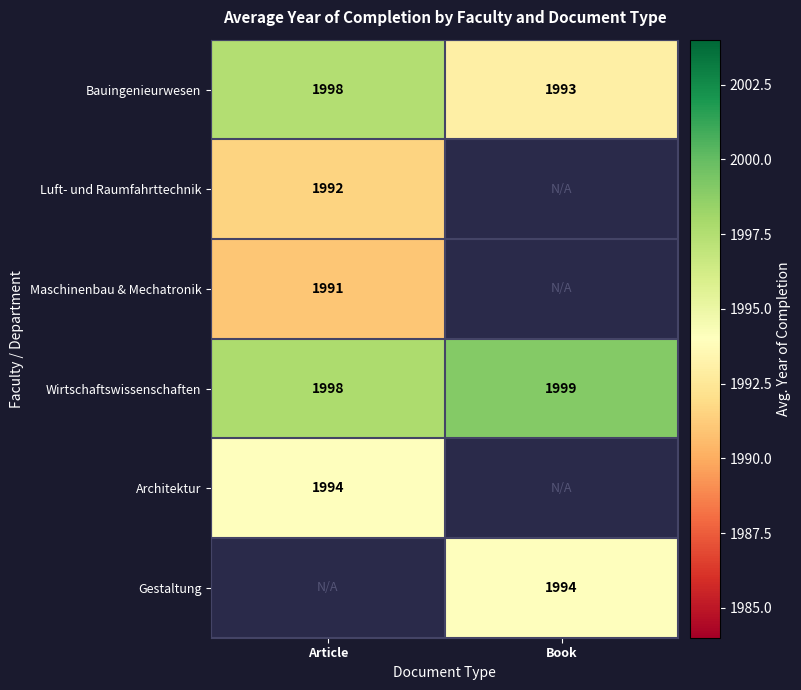

Rank the categories by Bauingenieurwesen value from lowest to highest.

Book, Article